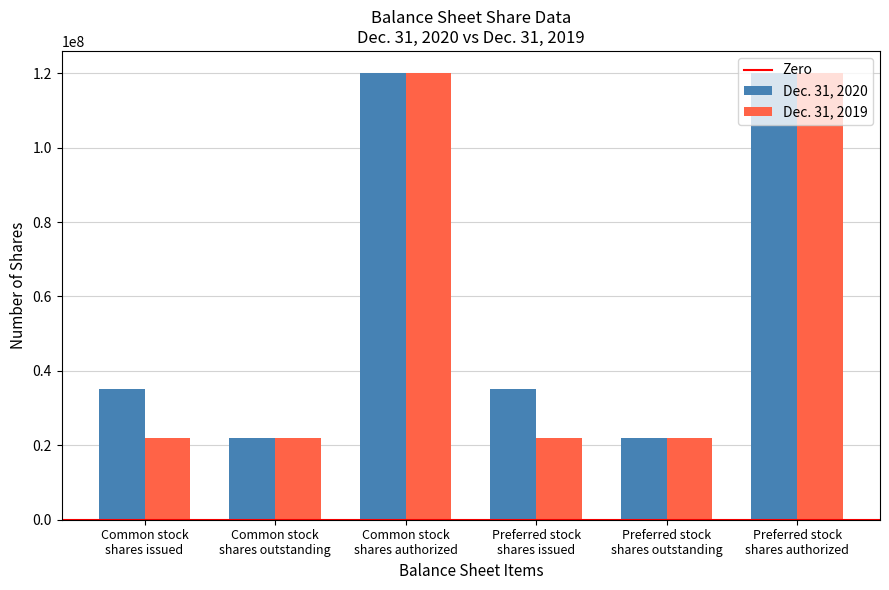

How many distinct data groups are displayed?

2